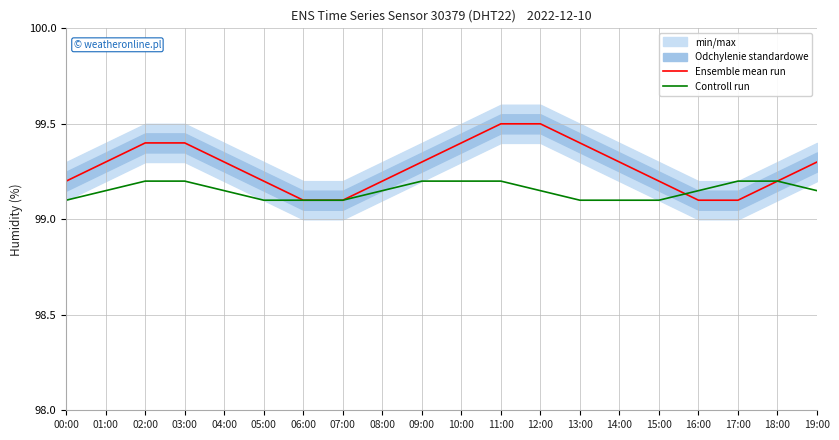

Does the chart have visible grid lines?

Yes